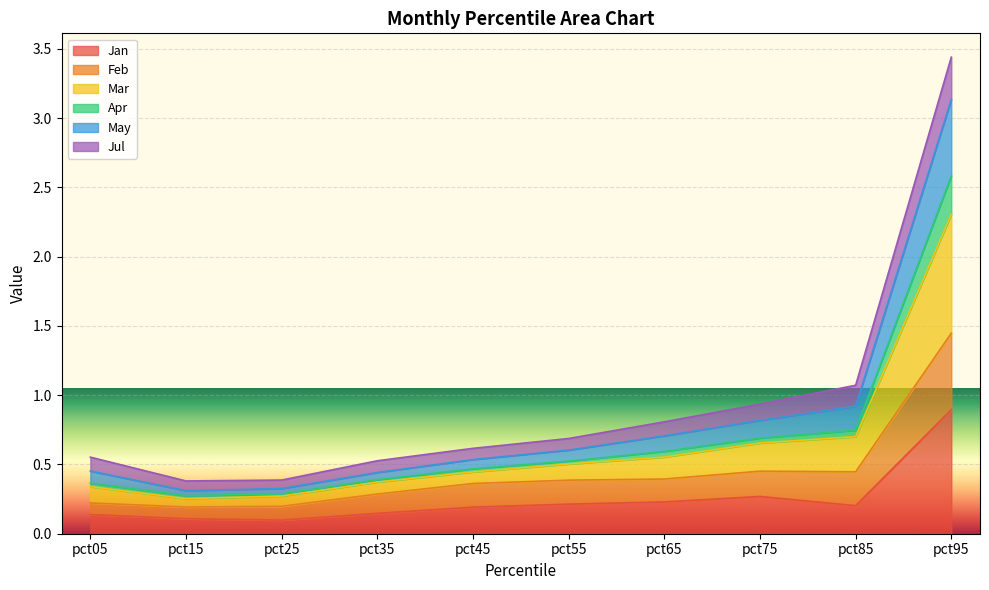

How many lines are shown in the chart?

6